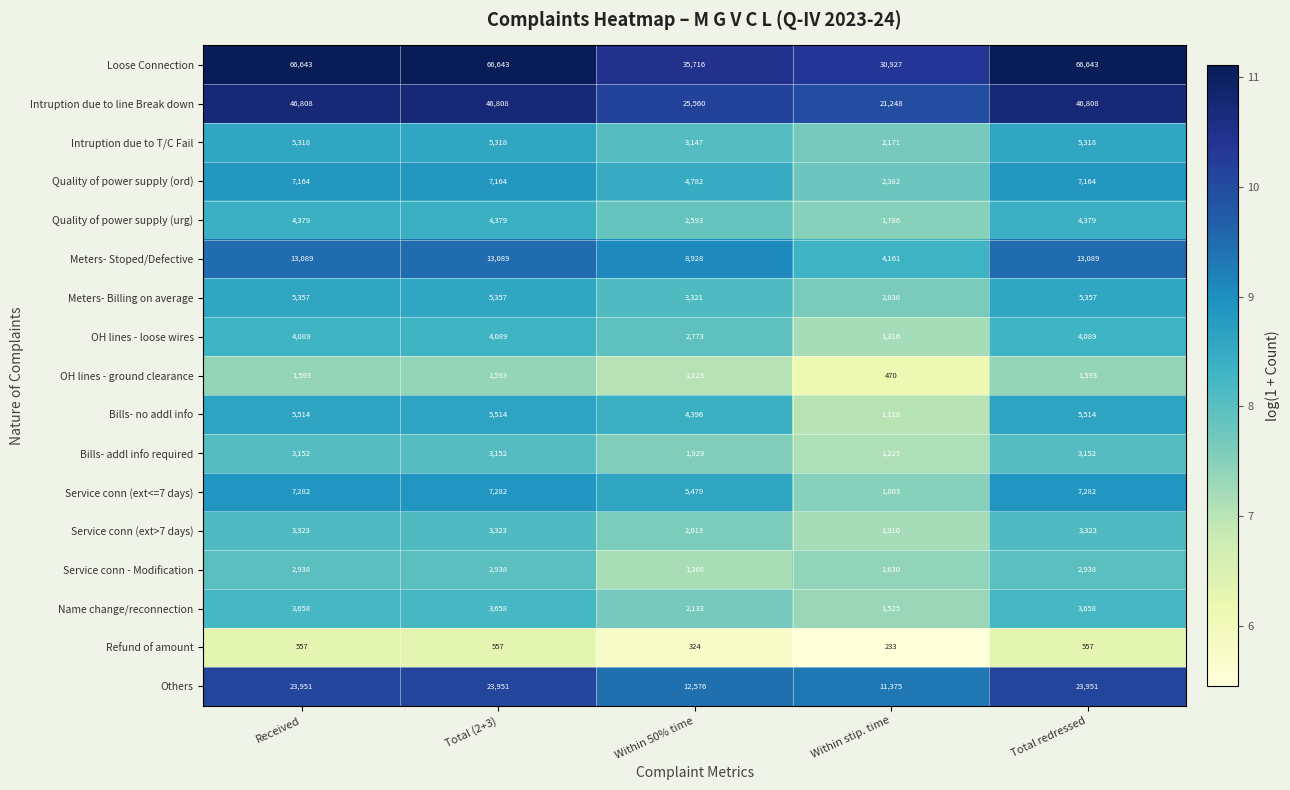

Is the value of Bills- addl info required at Total (2+3) greater than the value of Loose Connection at Within stip. time?

No